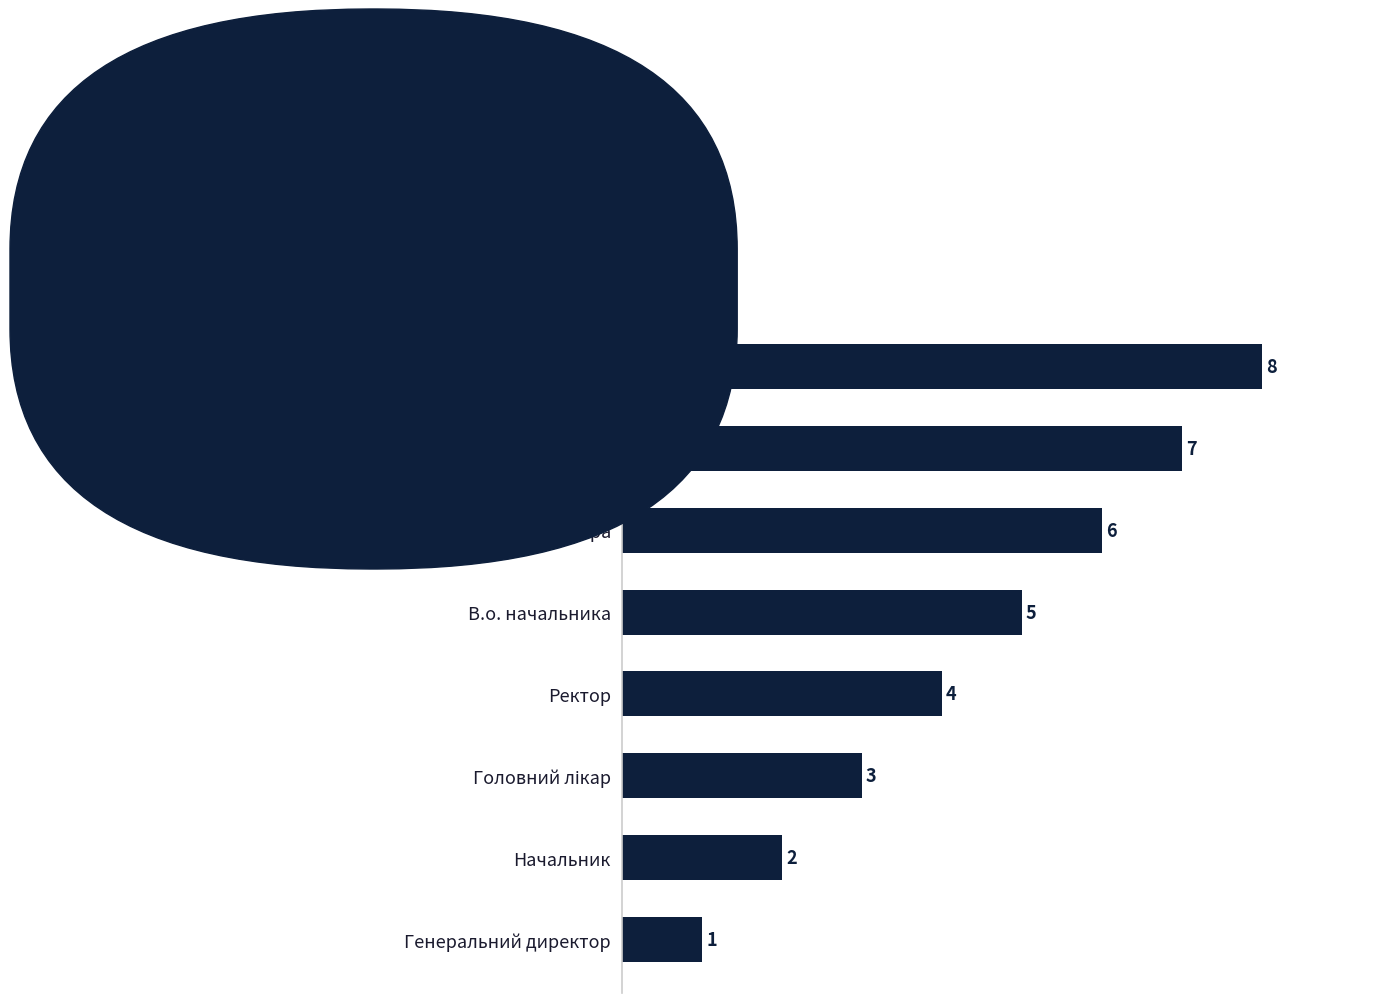

What is the minimum value shown in the chart?

1